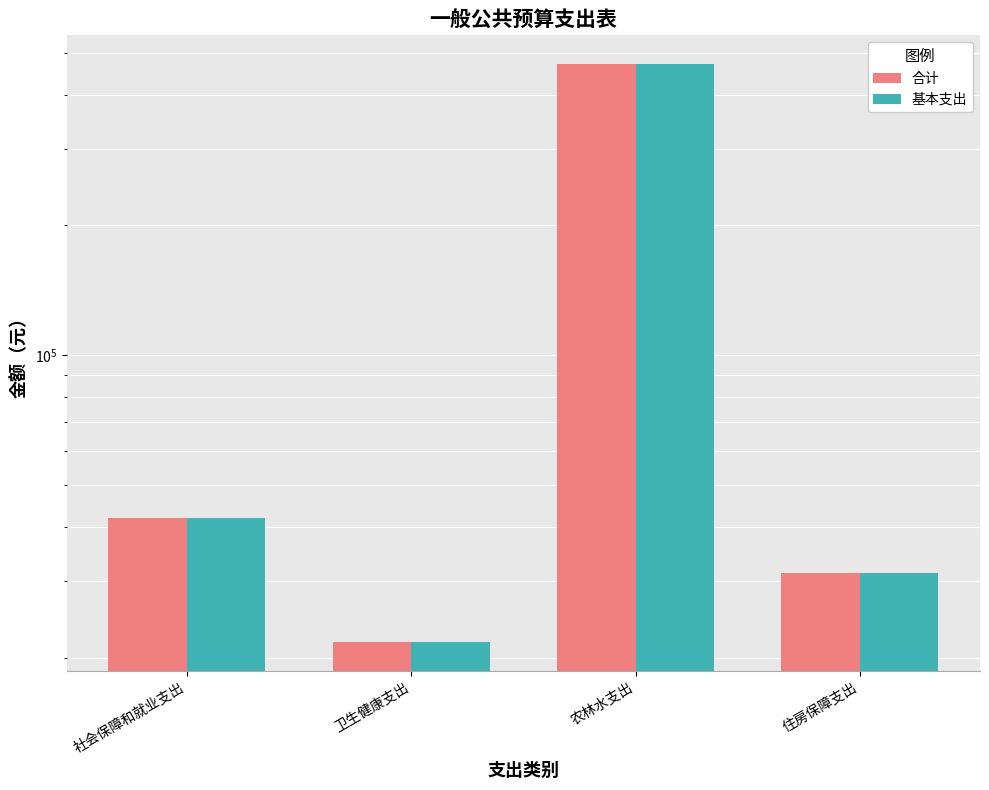

What is the highest value of the 合计 series?

470122.3